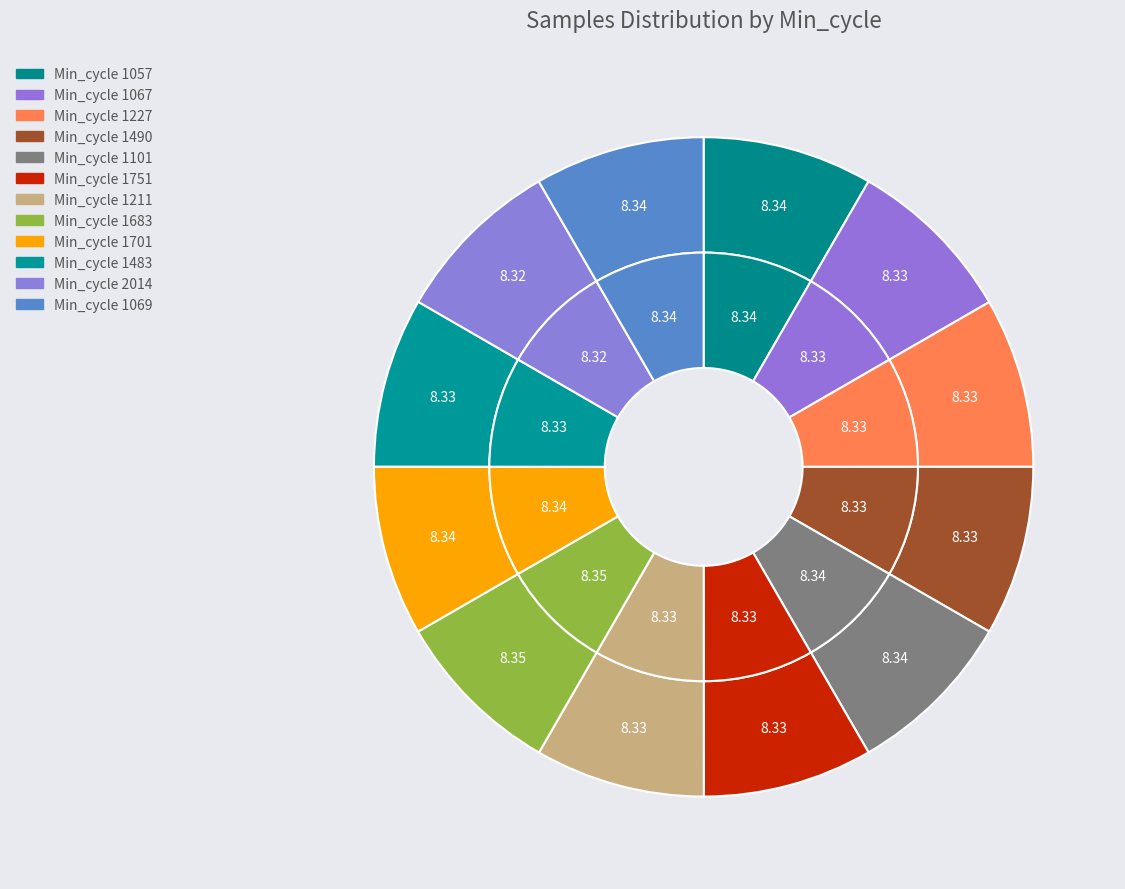

How many segments does this pie chart have?

12